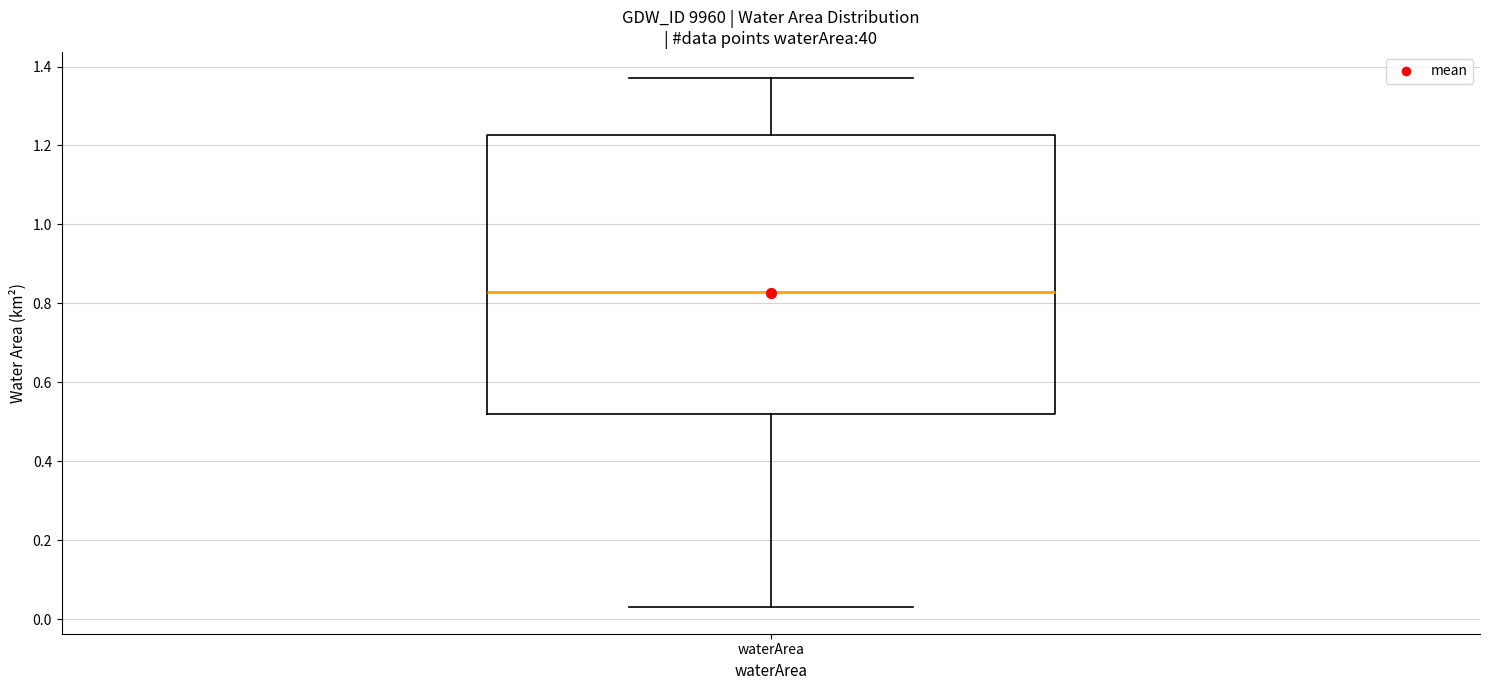

Where does the median line of the box for waterArea sit on the y-axis? The values are not printed on the chart, so give them approximately, as read against the axis.

0.84